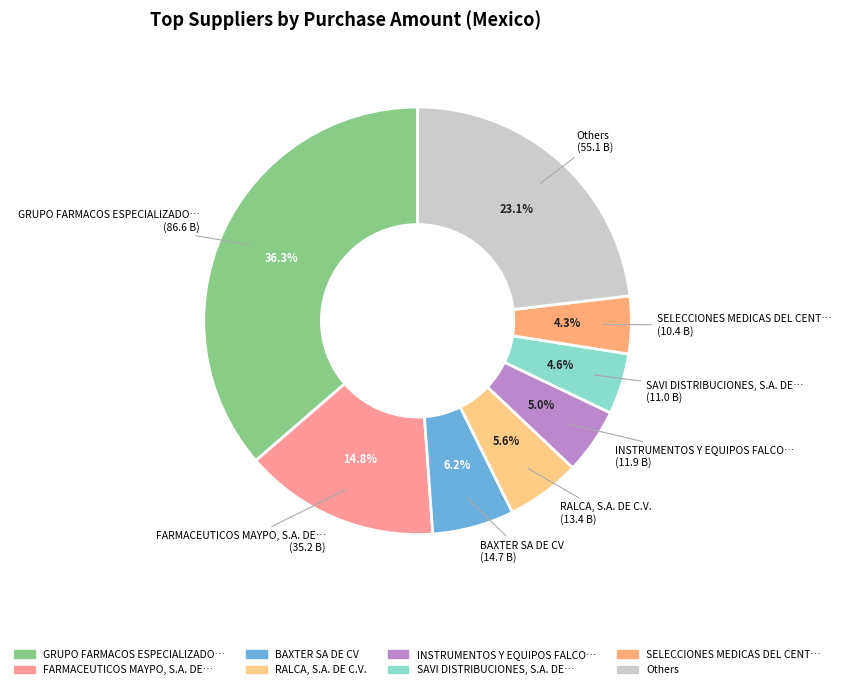

How many slices are in this pie chart?

8